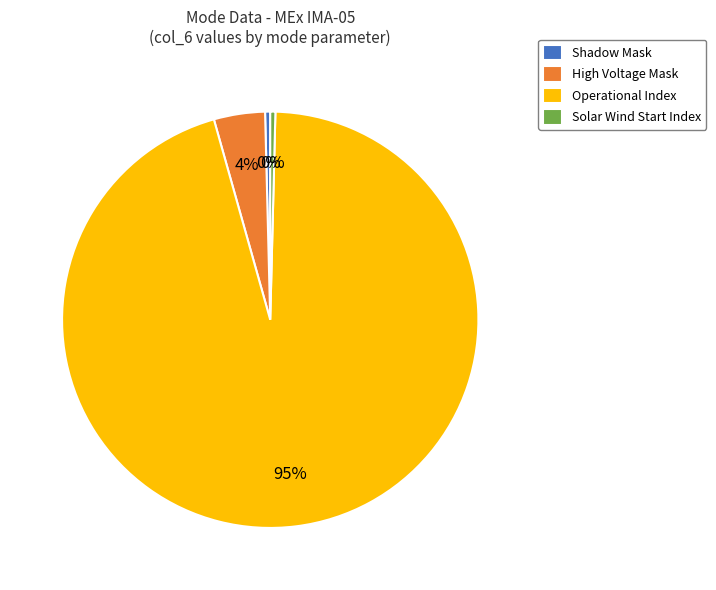

To the nearest percent, what is the average slice percentage?

25%